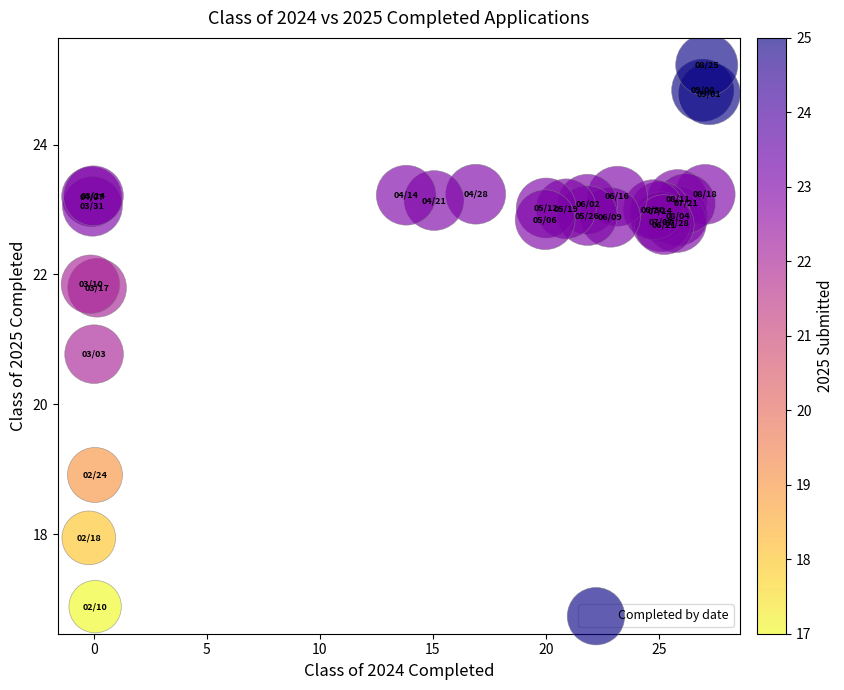

What Y value in the scatter plot is closest to 21?

20.8